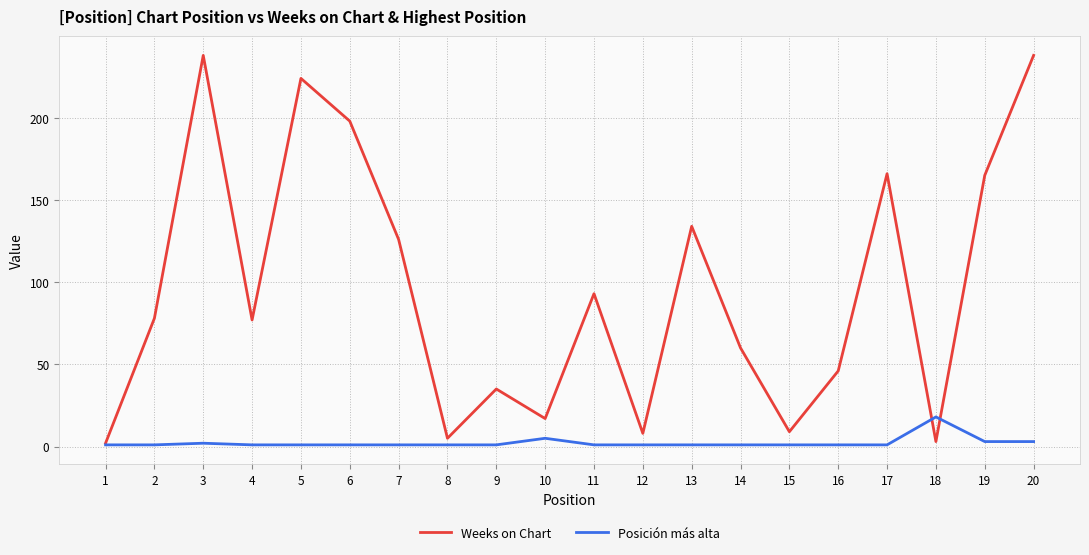

Between 11 and 13, which series saw the biggest shift?

Weeks on Chart